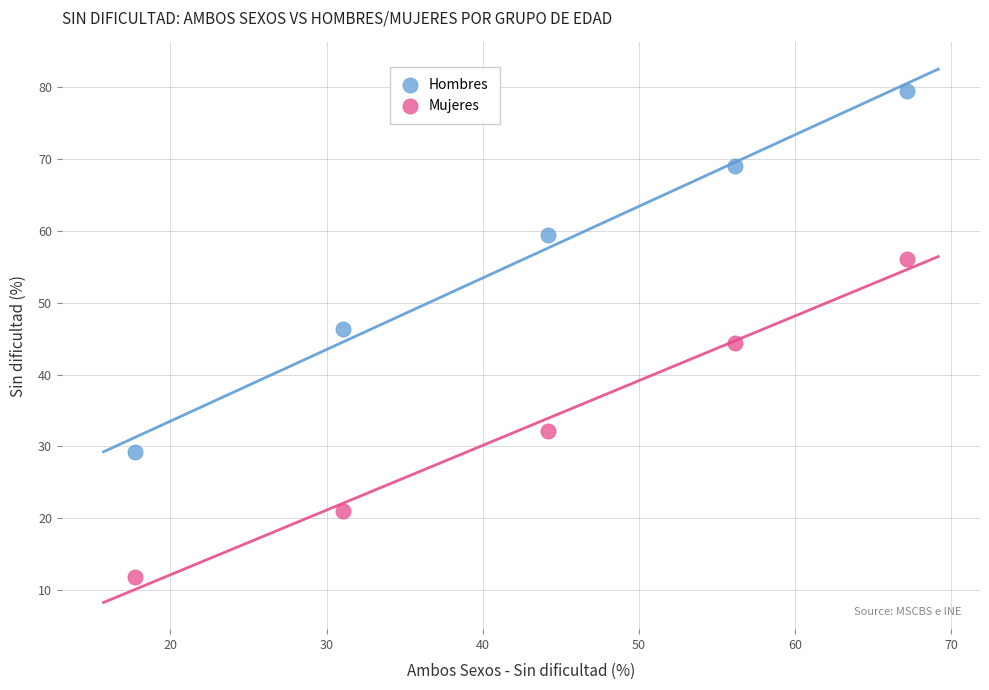

Which series has the largest Y range (max minus min)?

Hombres